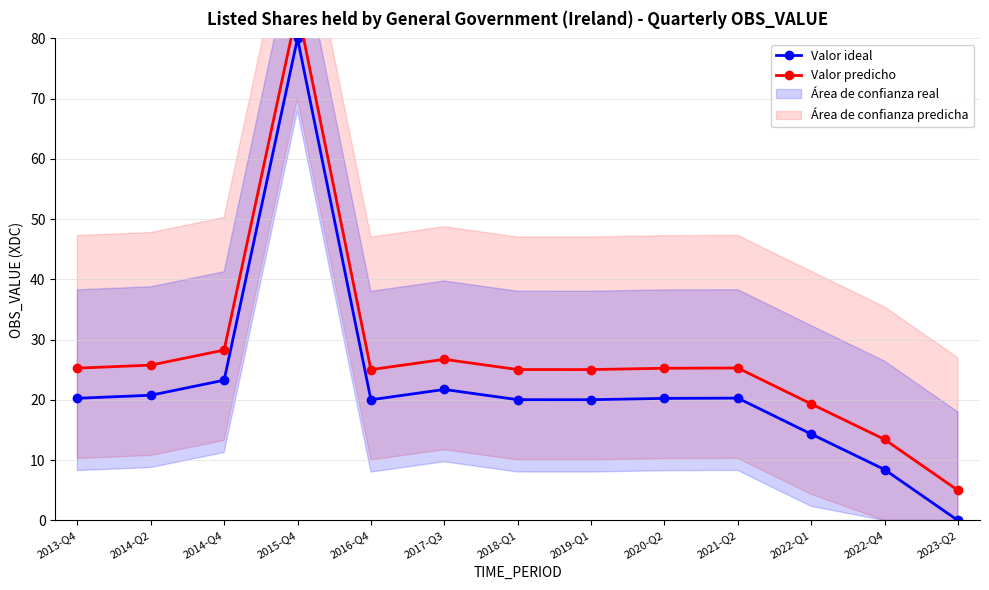

What is the label of the 2nd point from the right?

2022-Q4